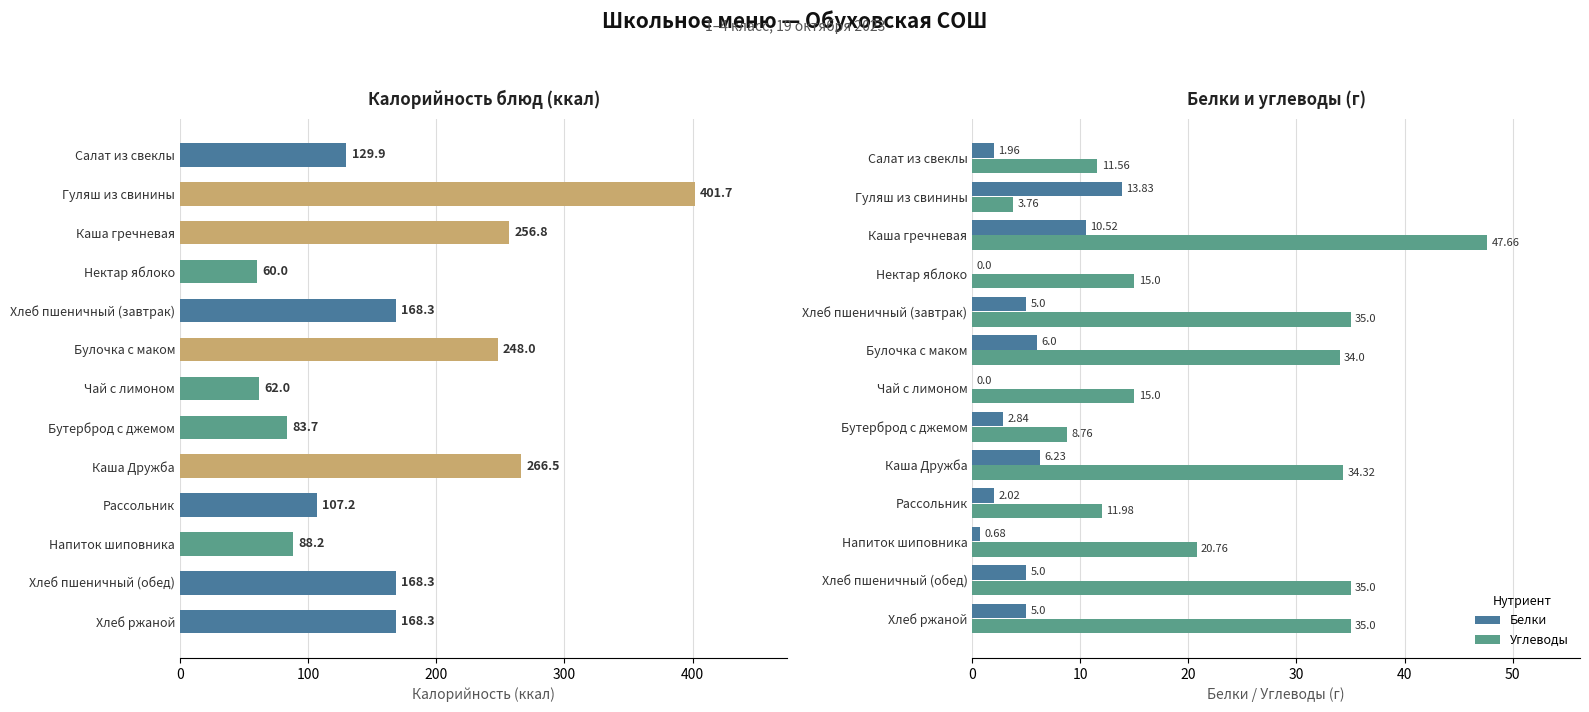

Where is Белки nearest to the value 6?

Булочка с маком